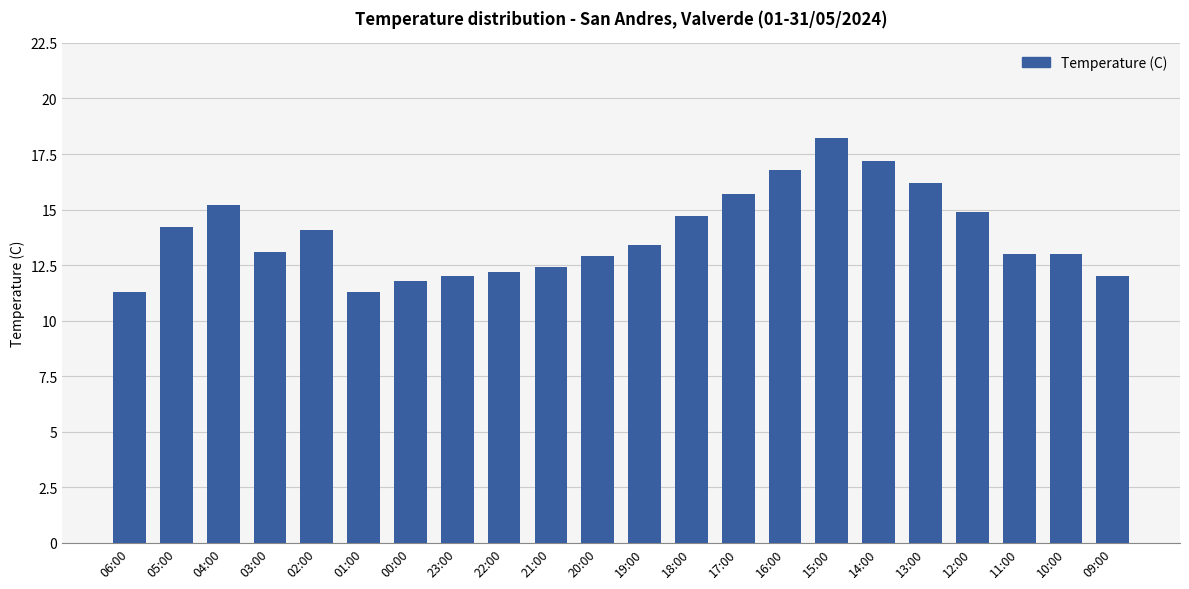

How many bars are there in total?

22